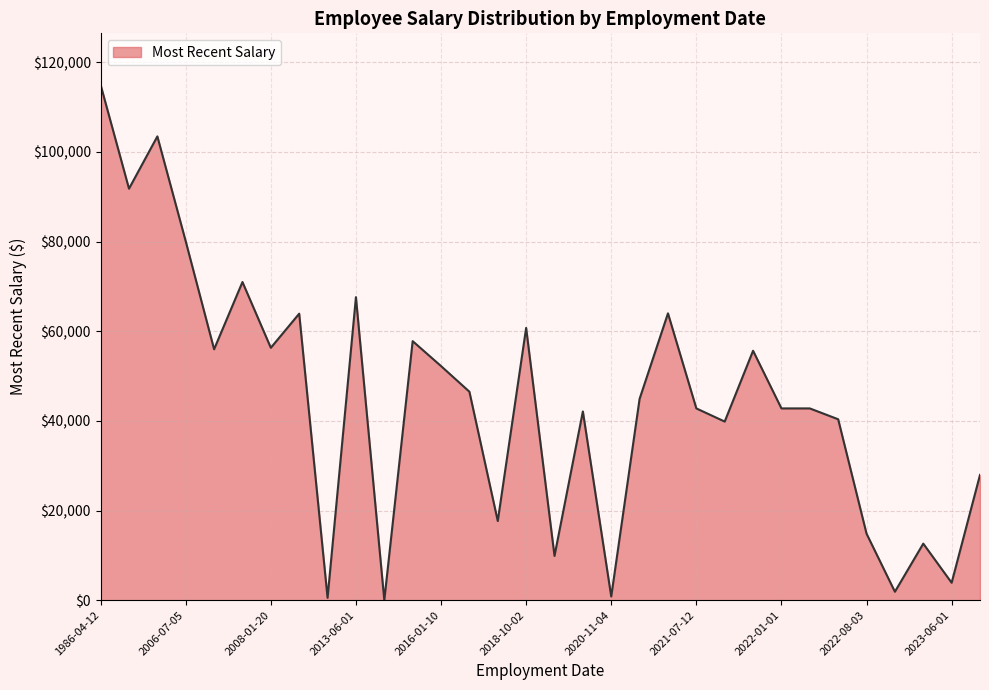

What is the greatest value displayed?

114967.8